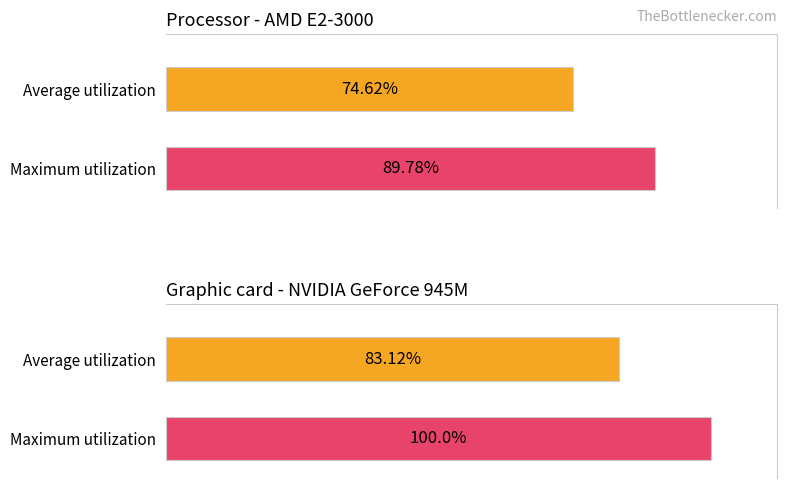

How many bars are there in each group?

2